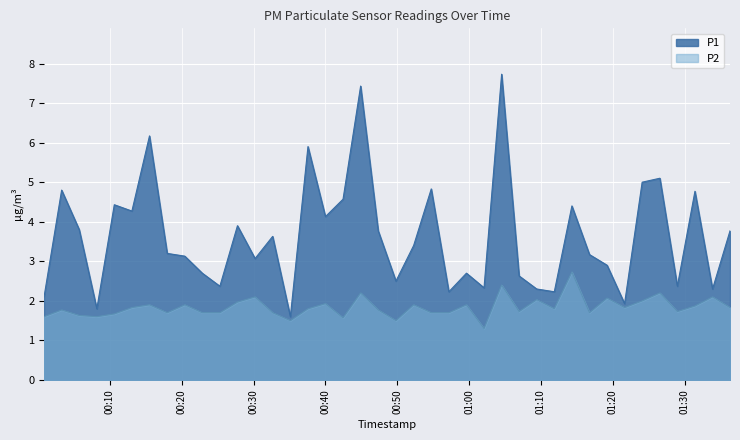

What is the total value across all series at 2024-01-06T00:37:34?

7.7